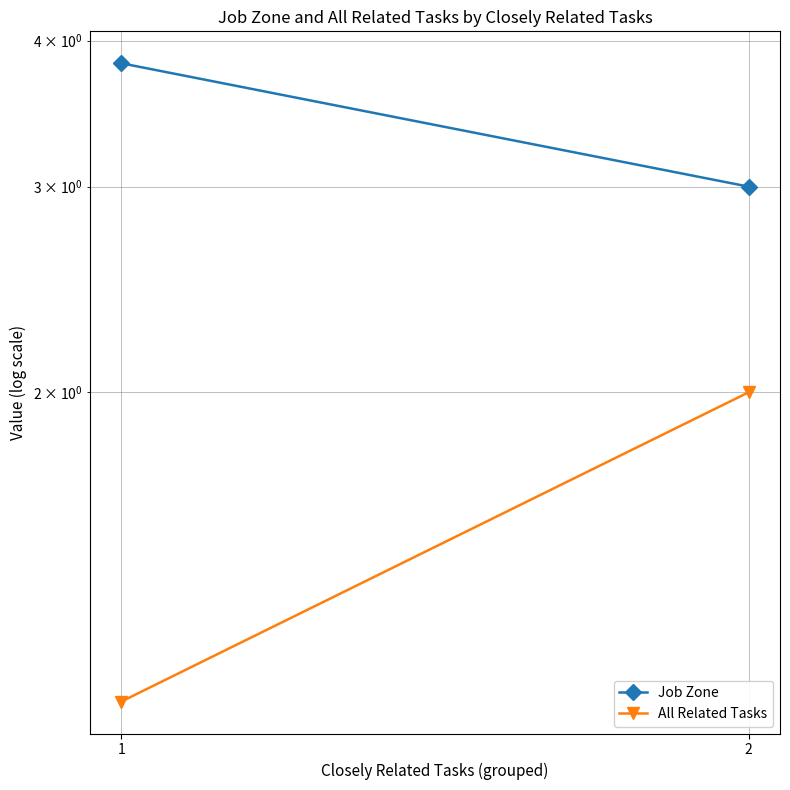

Reading left to right, transcribe all the data shown in this chart.

Job Zone: 3.8	3.0
All Related Tasks: 1.1	2.0